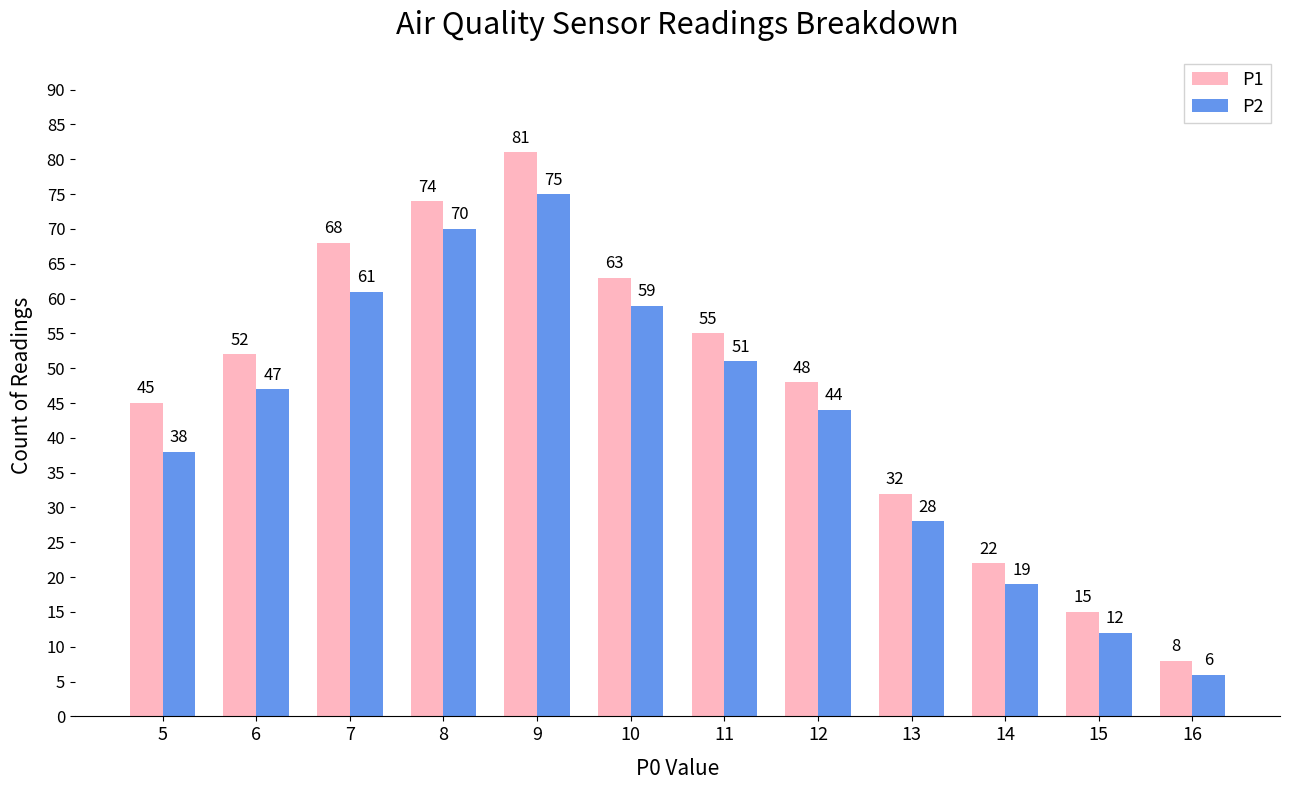

Is the value of P2 at 10 greater than the value of P1 at 9?

No